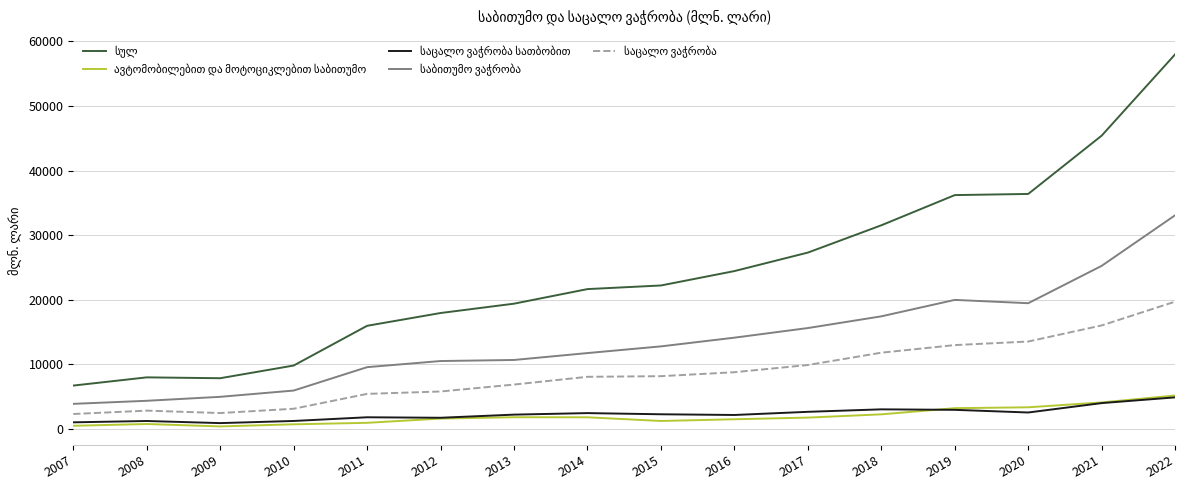

At how many categories does at least one series exceed 37858?

2